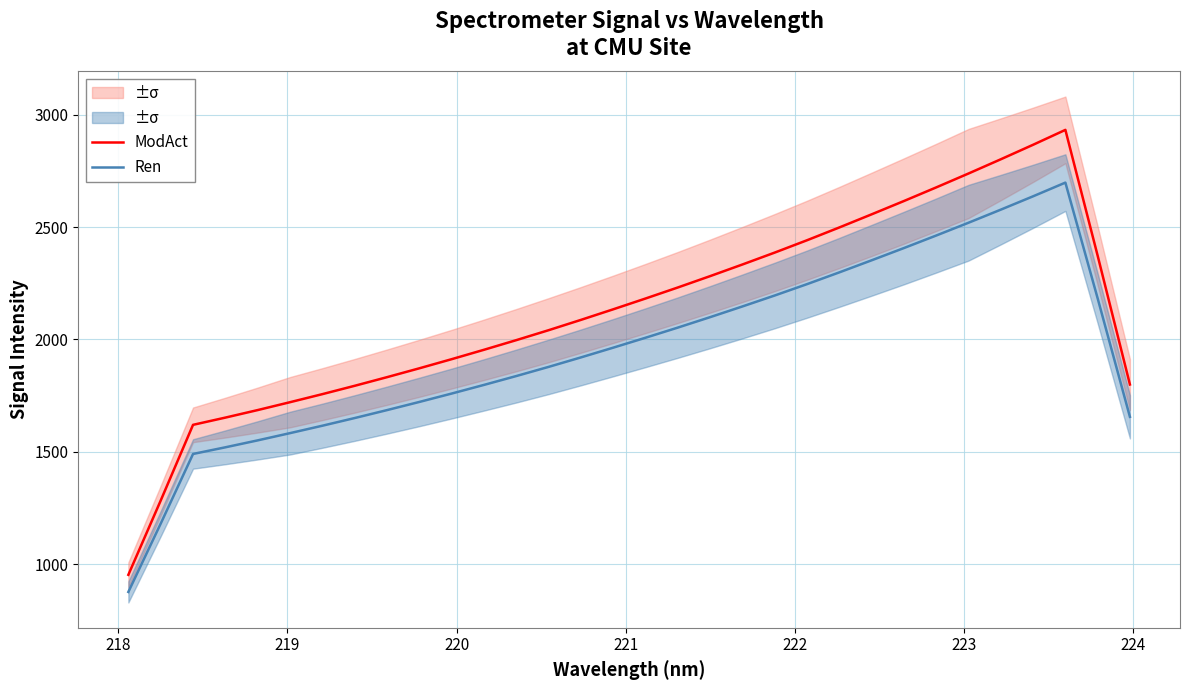

True or false: Ren and ModAct intersect in this chart.

False